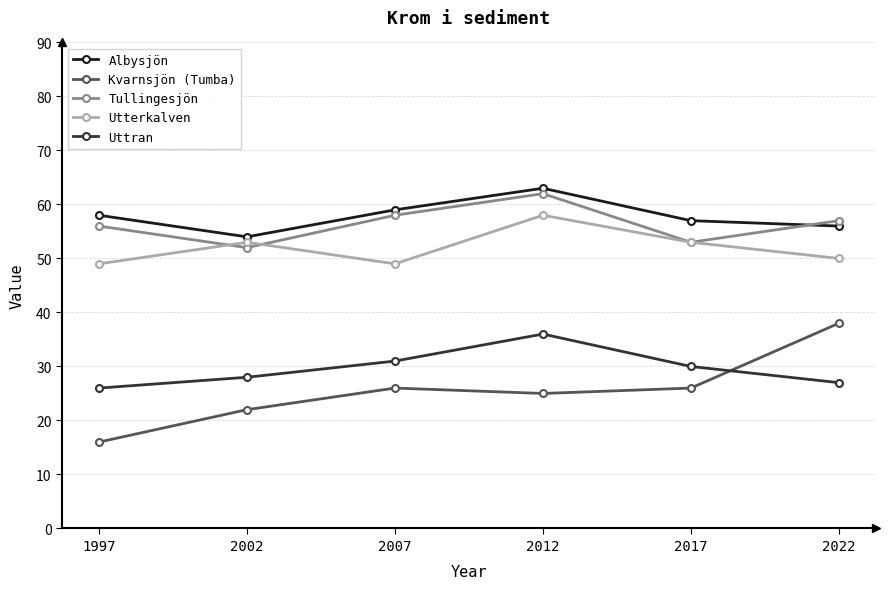

What is the minimum value for Kvarnsjön (Tumba)?

16